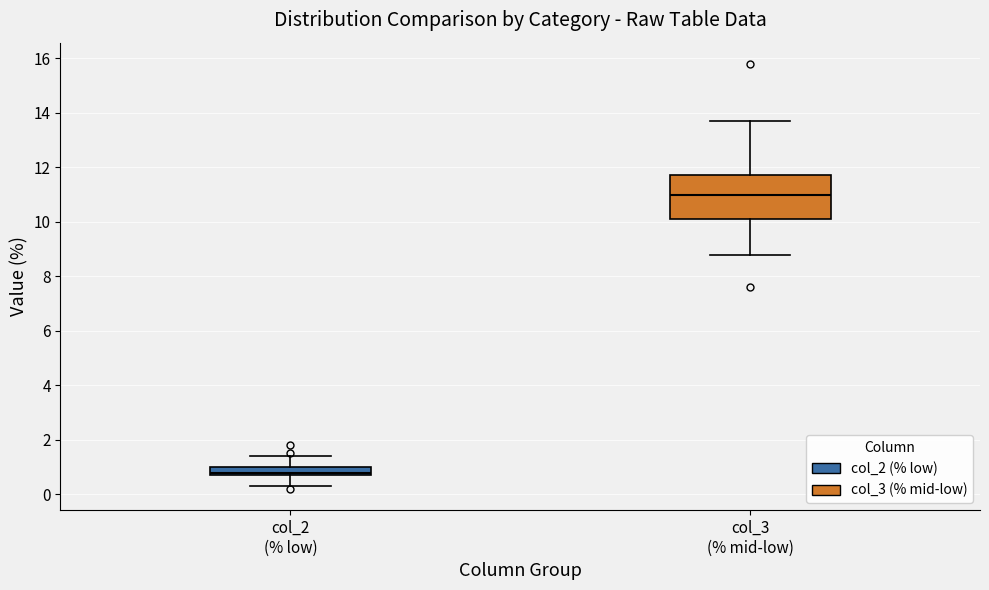

Which box's median line is the highest?

col_3 (% mid-low)